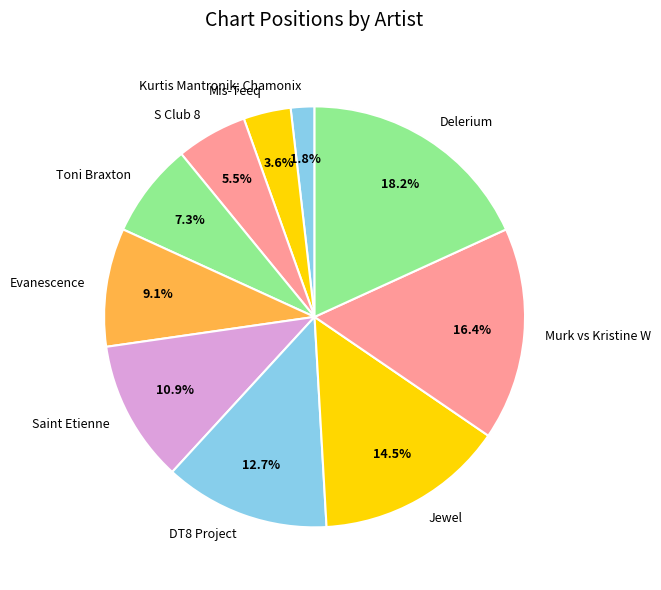

What is the ratio of the value at Kurtis Mantronik; Chamonix to the value at S Club 8?

0.3